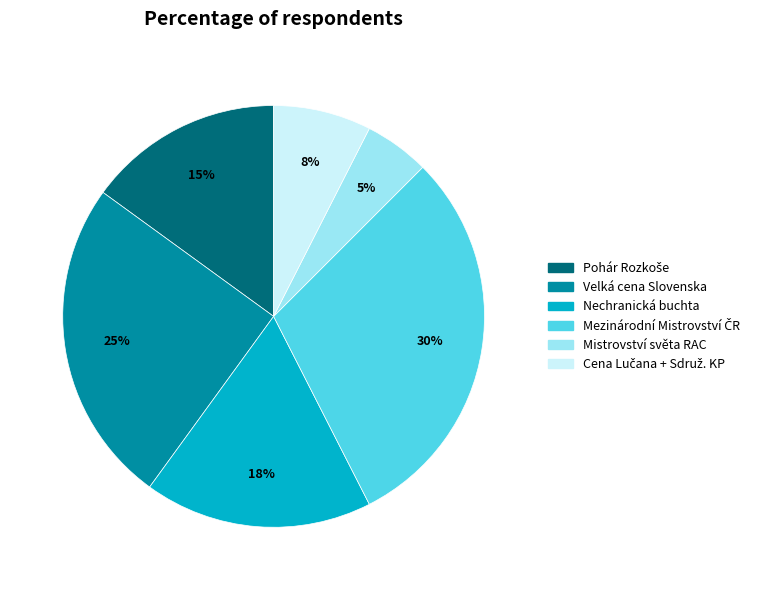

Is there a majority slice in this chart?

No